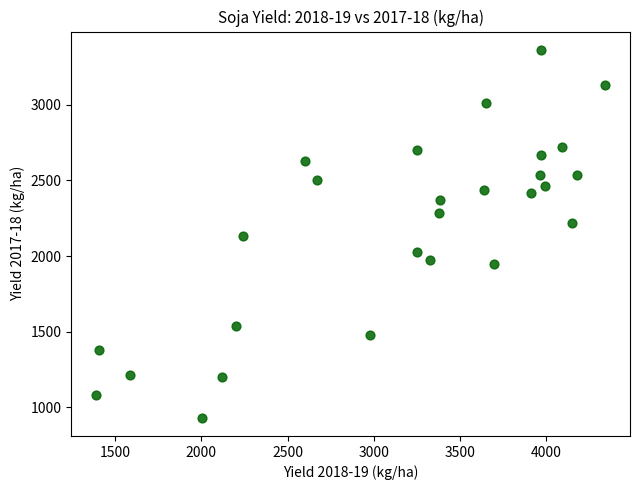

What is the range of X values (max minus min)?

2945.1